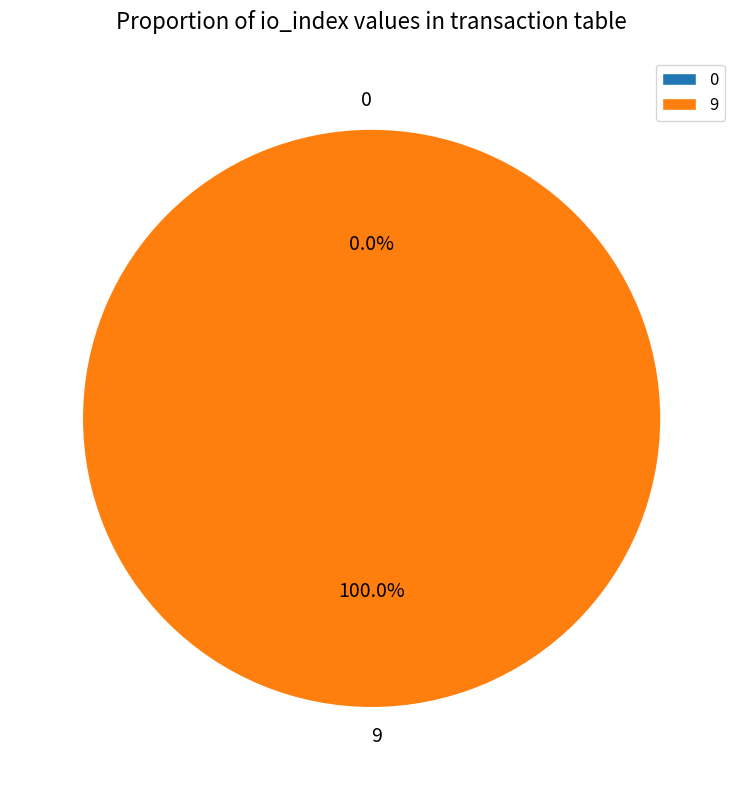

Does 9 represent more than half of the total?

Yes